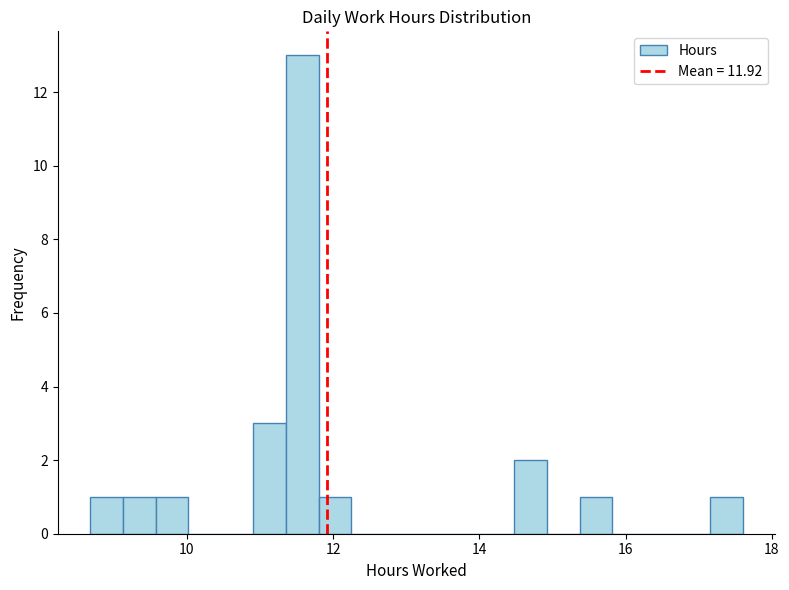

Read against the x-axis, roughly where is the centre of the tallest bar?

11.6